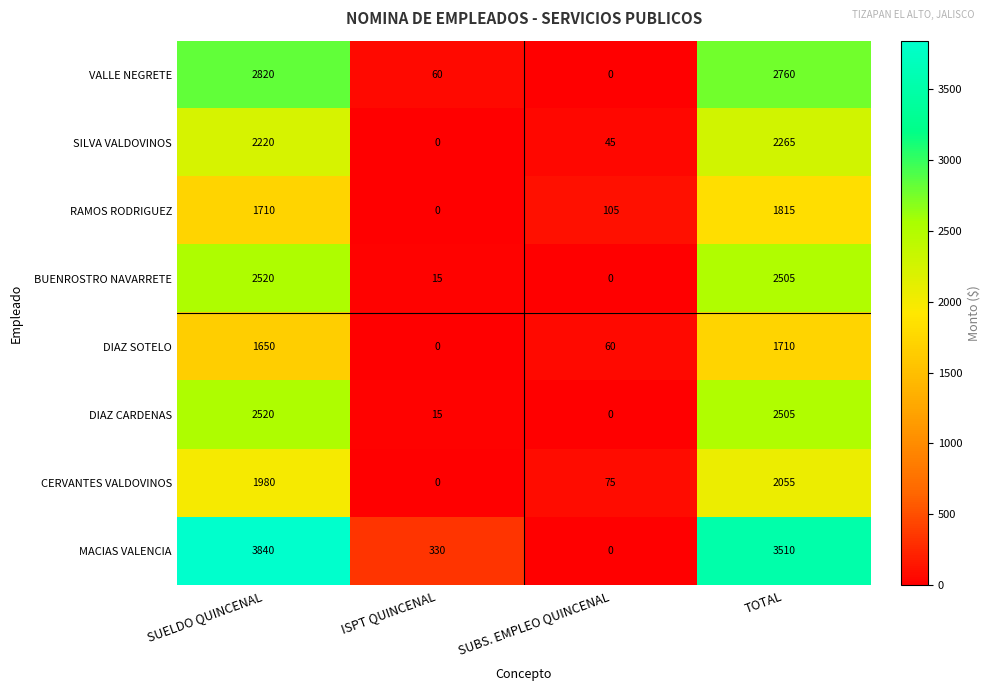

What is the difference between the highest and lowest values at SUELDO QUINCENAL?

2190